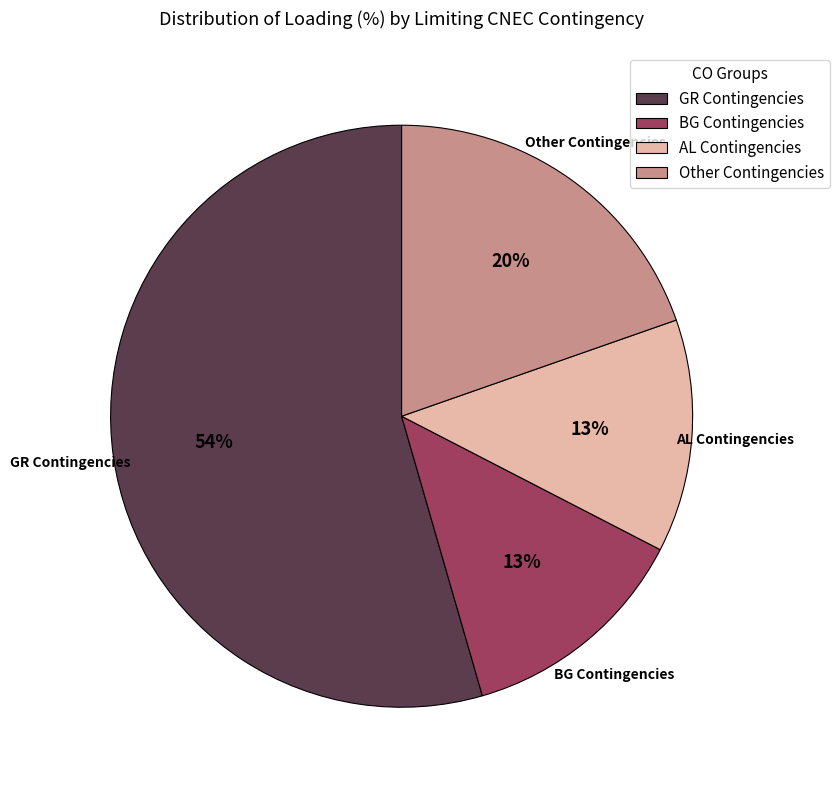

How many slices are in this pie chart?

4